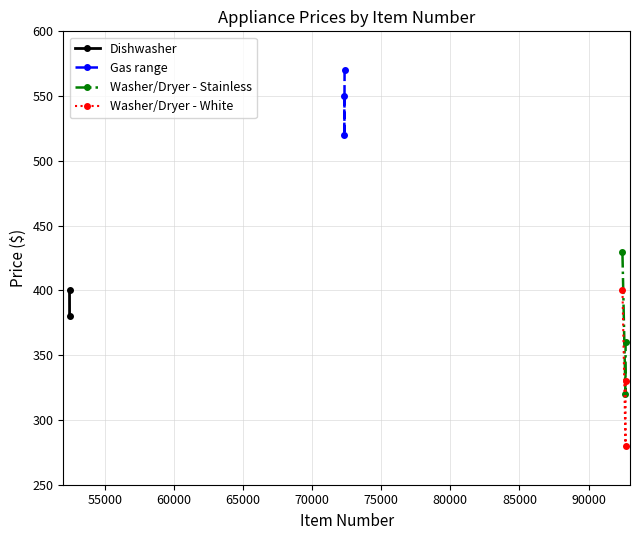

Which category has the highest value across all series?

72331